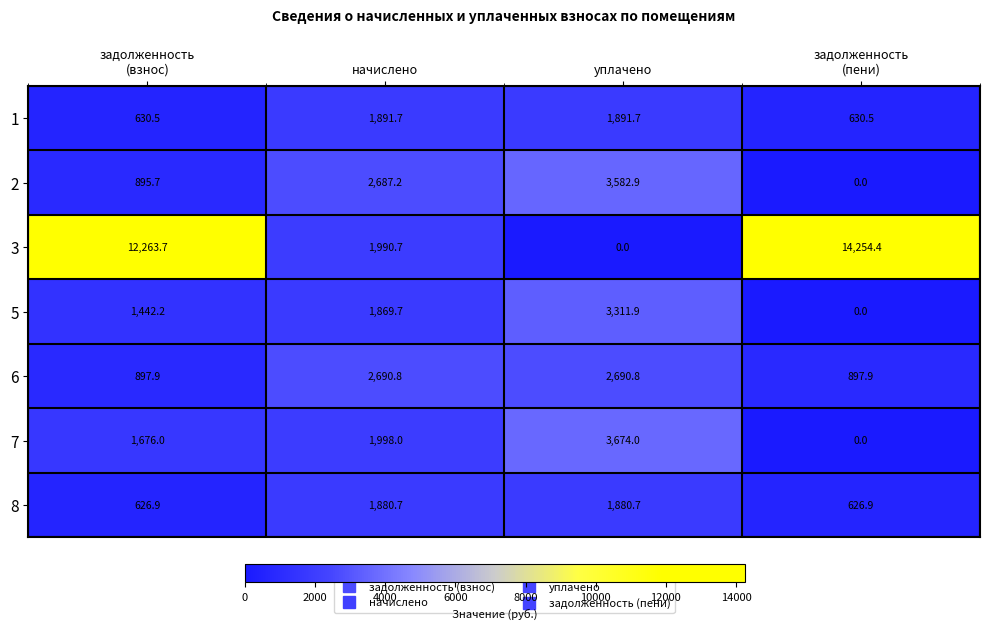

What is the difference between the second highest and minimum values in the 3 series?

12263.7